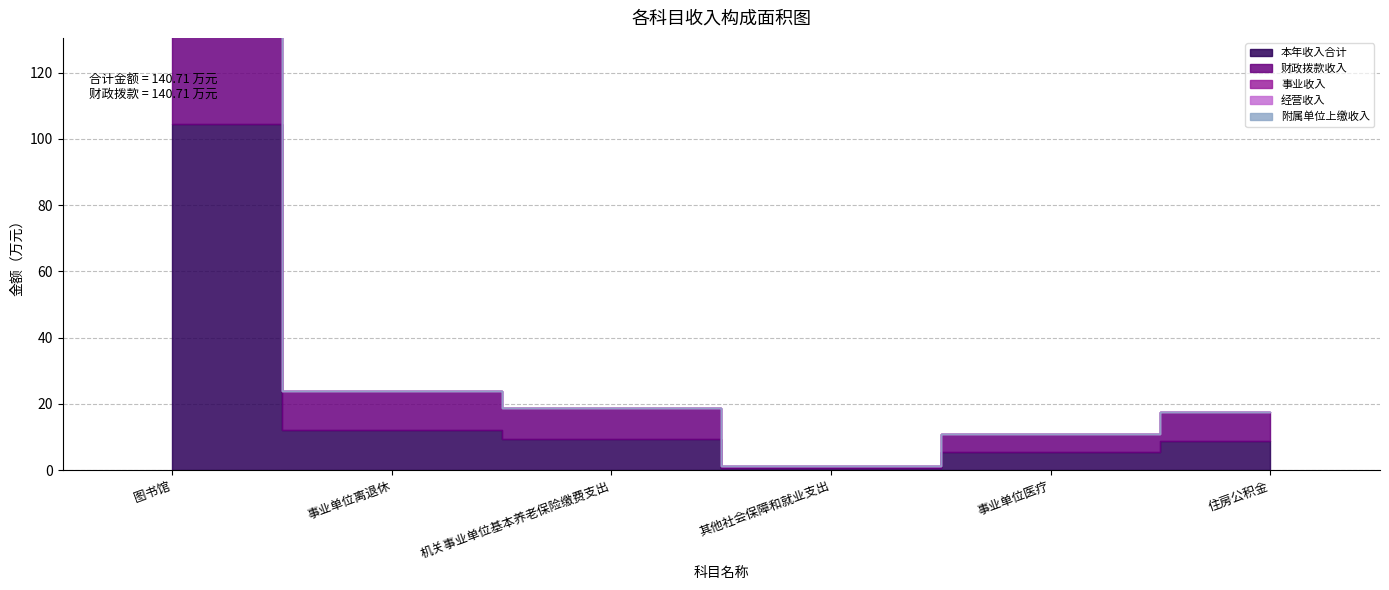

True or false: 经营收入 and 附属单位上缴收入 intersect in this chart.

False